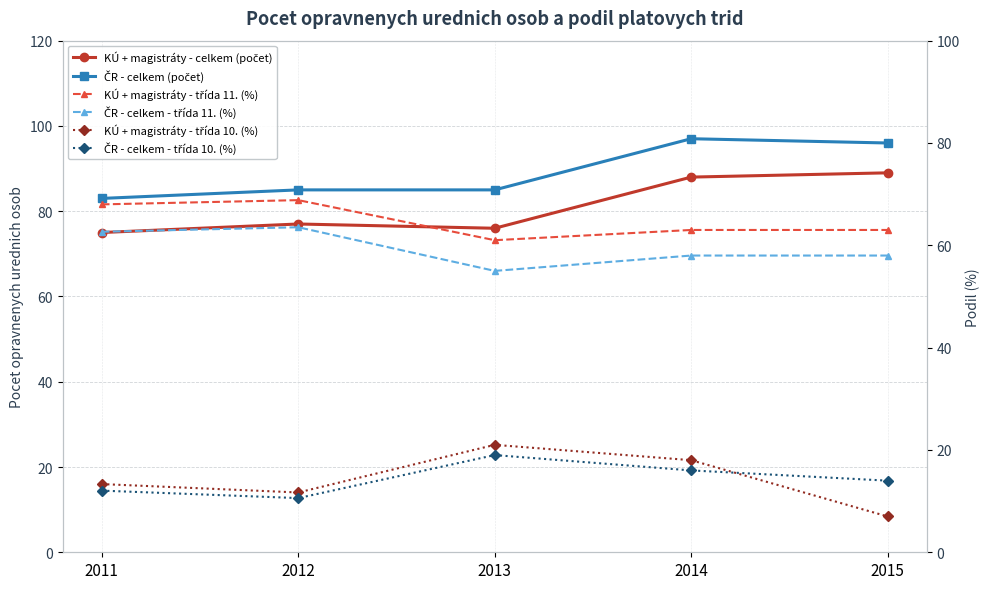

What is the total value across all series at 2014?

340.0